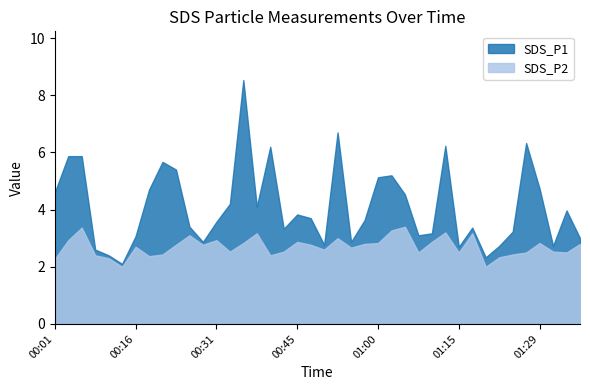

What is the sum of all SDS_P1 values?

164.5